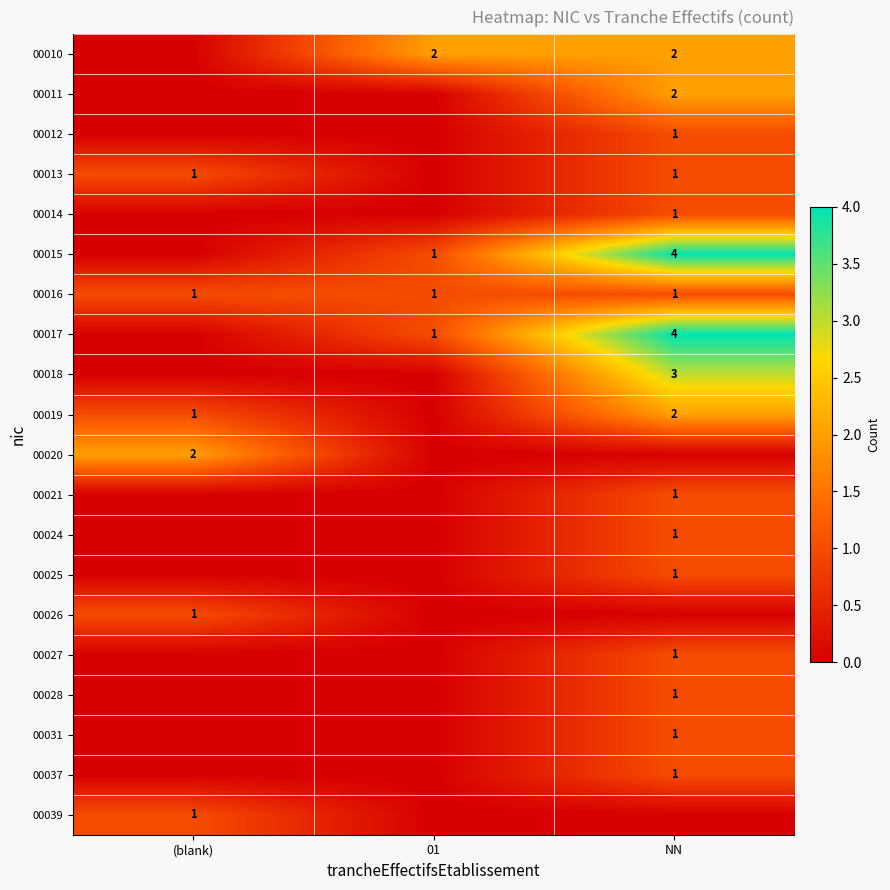

Is the value of 00017 at NN greater than the value of 00039 at (blank)?

Yes